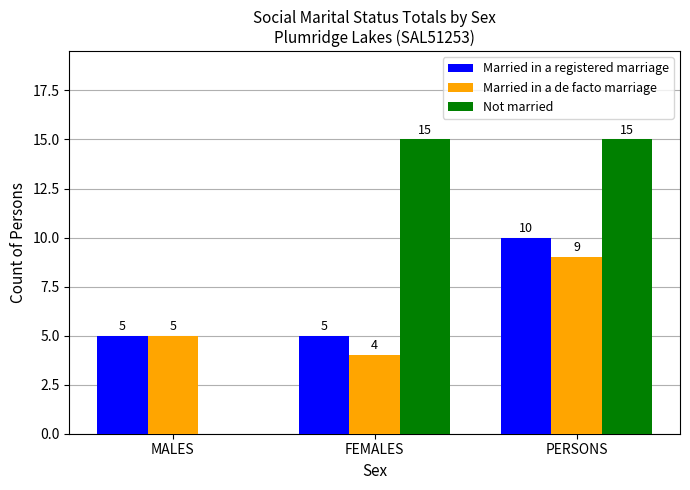

True or false: Not married has a value of 0 at MALES.

True